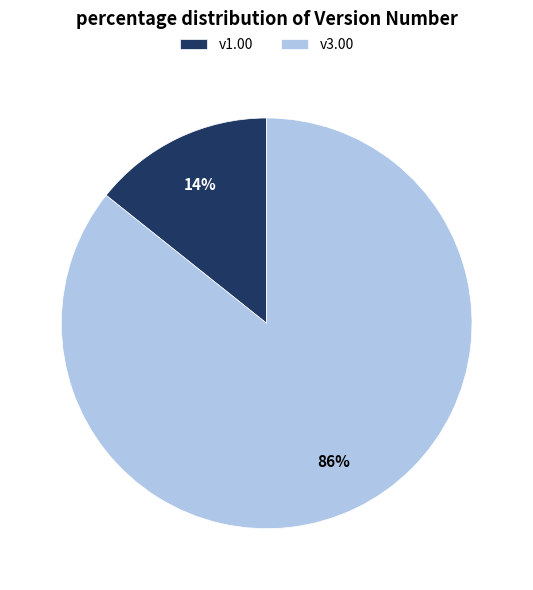

What is the largest slice in the pie chart?

v3.00